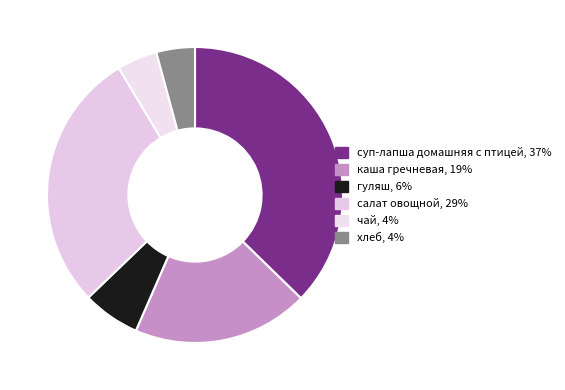

Which slice is the largest?

суп-лапша домашняя с птицей